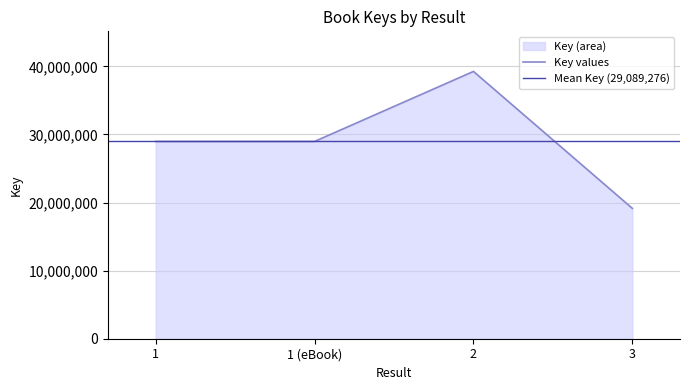

Does the chart display data point markers on the line(s)?

No